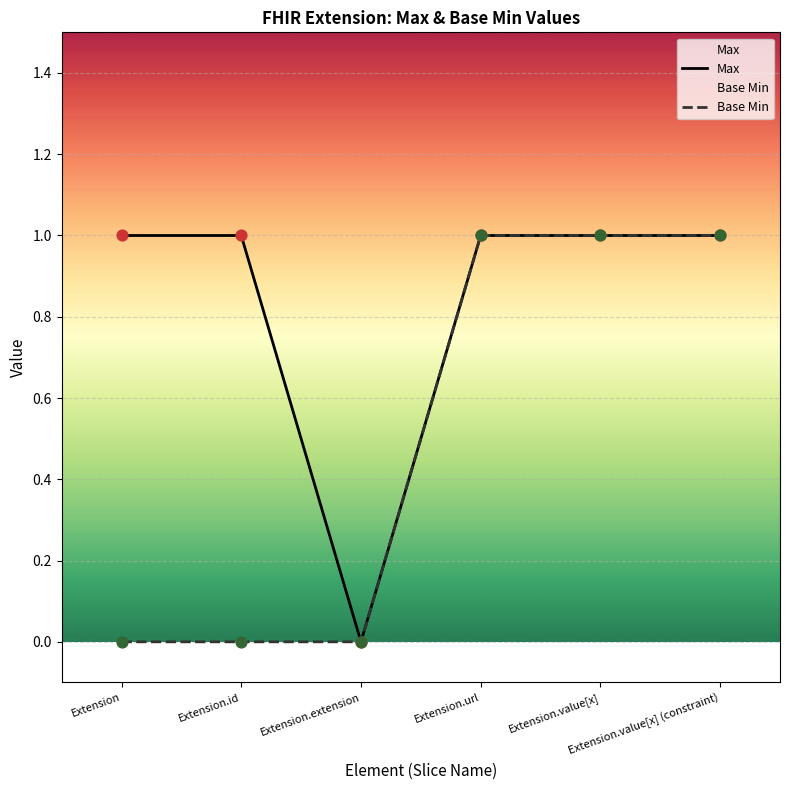

Which series contains the lowest Y value?

Max